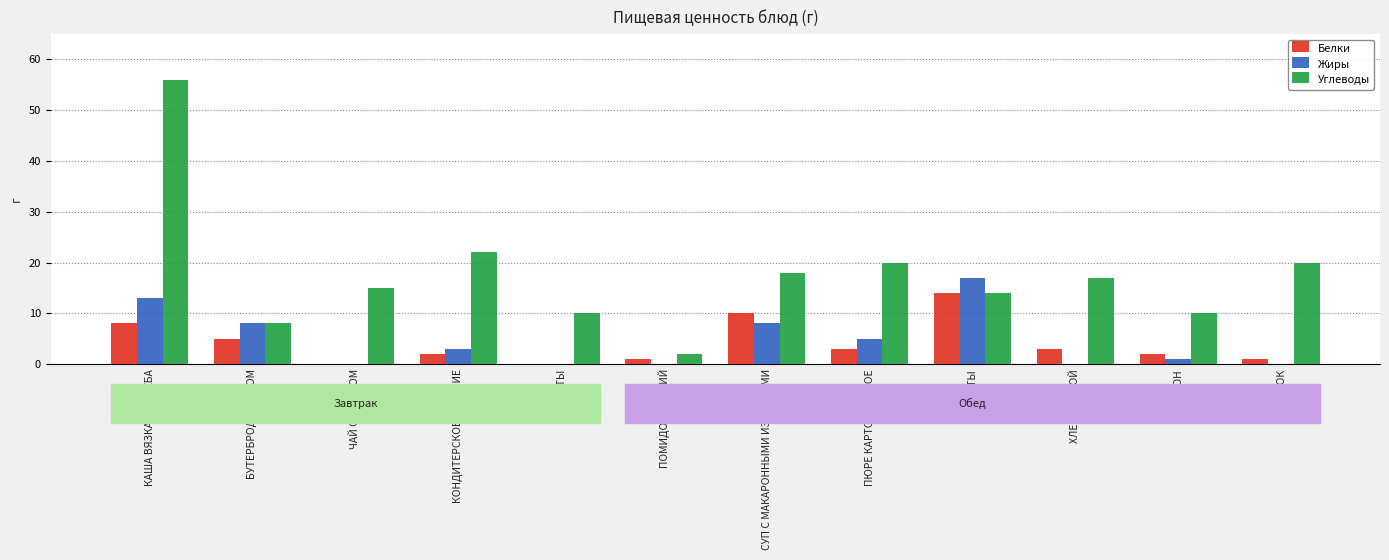

Reading right to left, extract all data points from this chart.

Белки: 1	2	3	14	3	10	1	0	2	0	5	8
Жиры: 0	1	0	17	5	8	0	0	3	0	8	13
Углеводы: 20	10	17	14	20	18	2	10	22	15	8	56